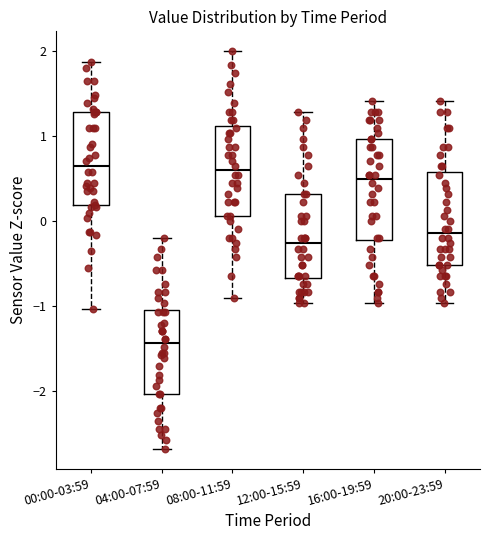

Where does the upper whisker of the box for 04:00-07:59 end on the y-axis? The values are not printed on the chart, so give them approximately, as read against the axis.

-0.2